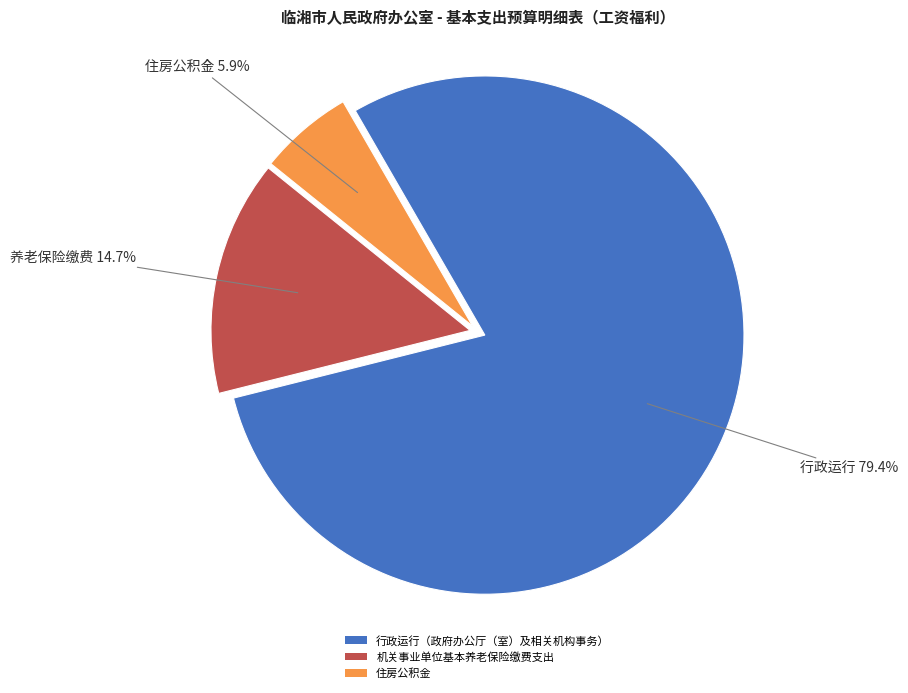

To the nearest percent, what percentage of the pie is 住房公积金?

6%